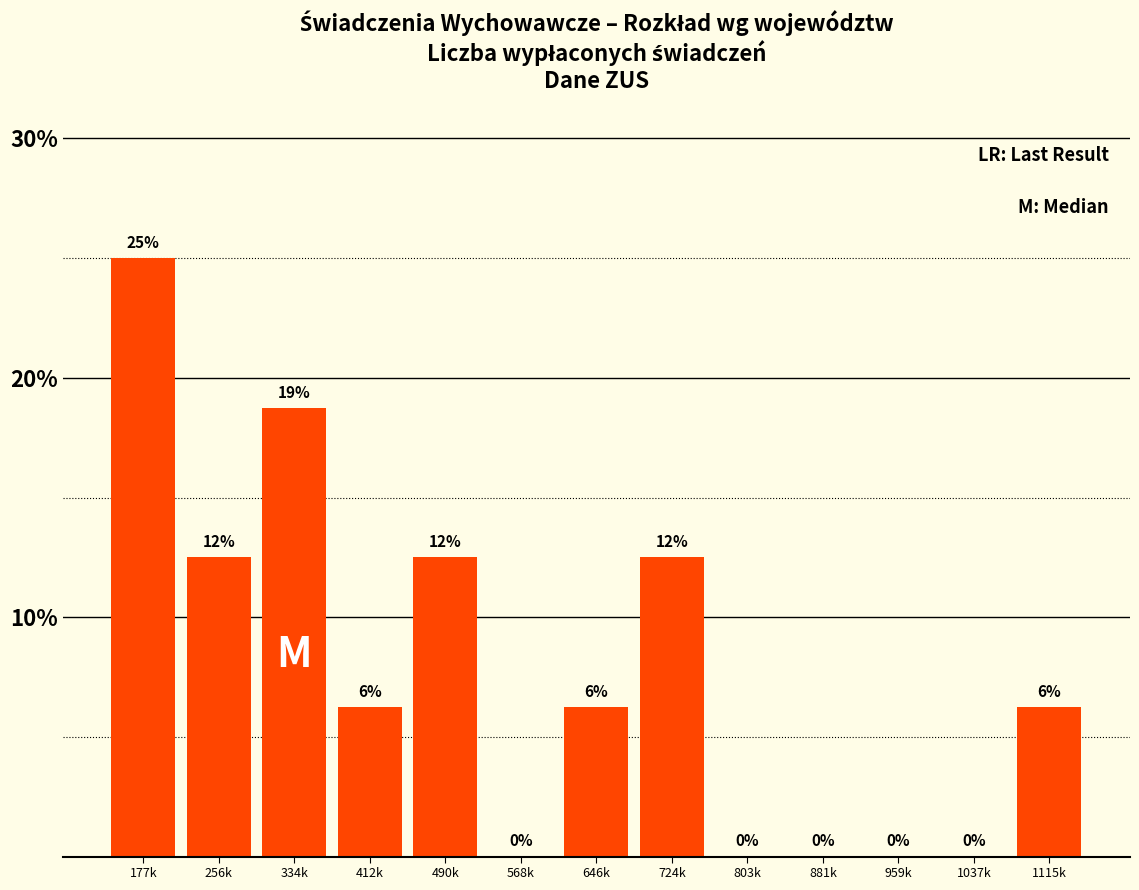

Are the bars horizontal?

No